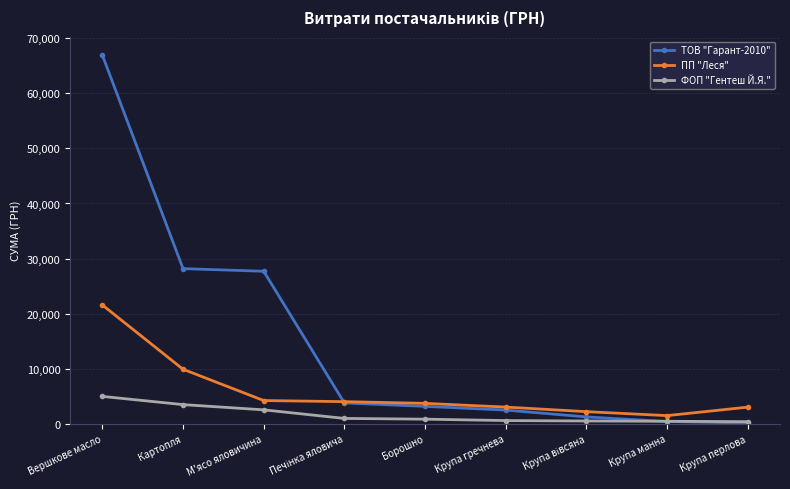

Count the number of categories in the chart.

9